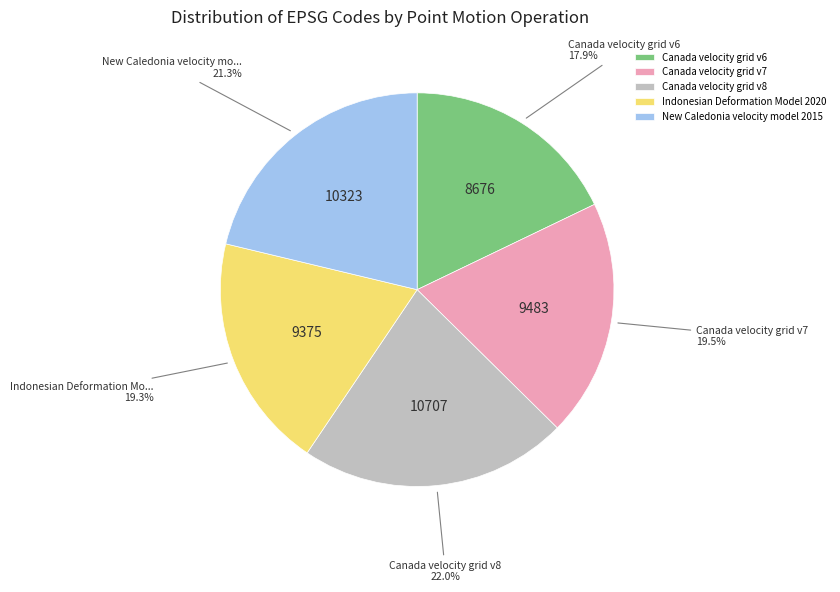

Which slice is the largest?

Canada velocity grid v8